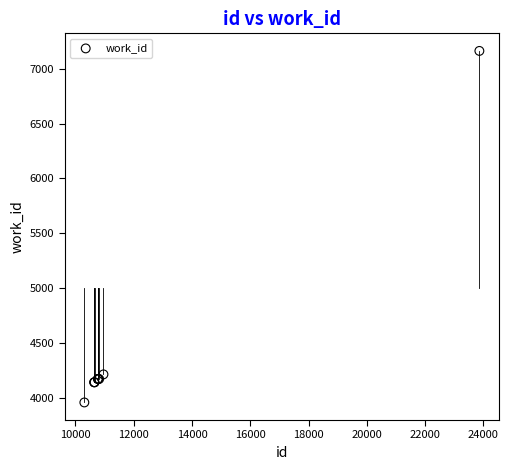

What Y value in the scatter plot is closest to 5560?

4213